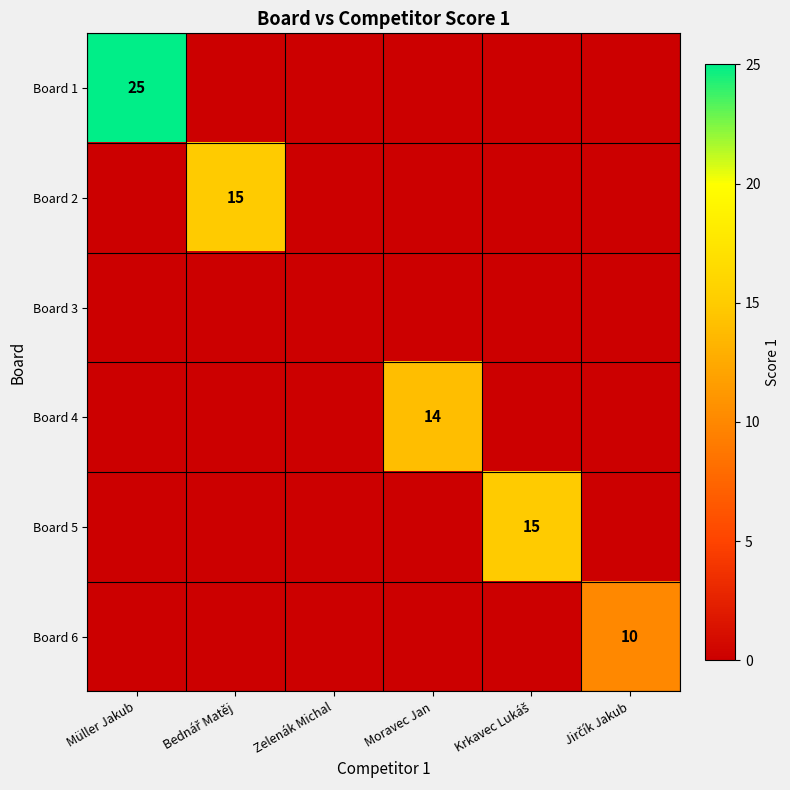

How many series are shown in this chart?

6